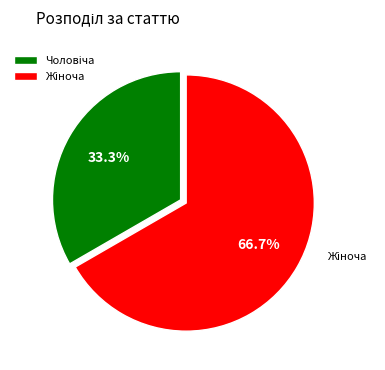

Does any single category account for the majority?

Yes